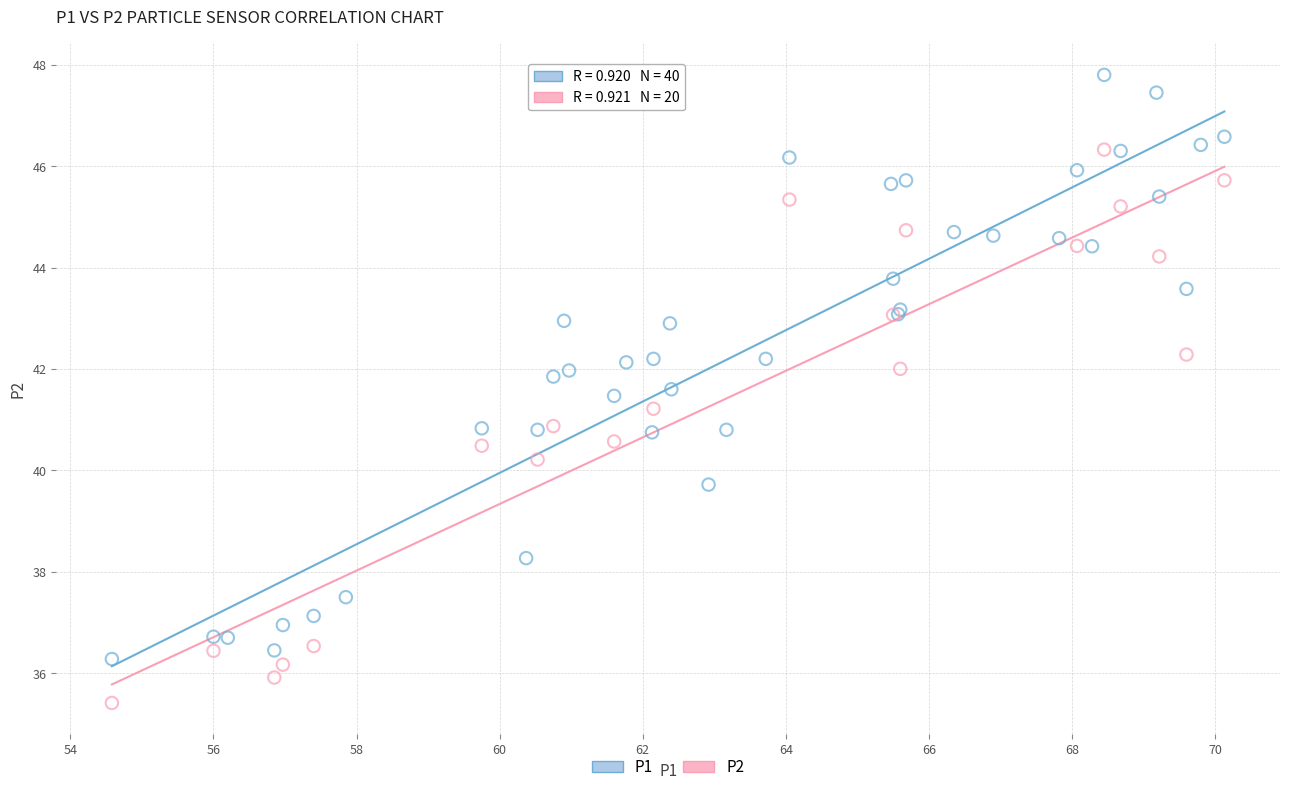

Which series reaches the maximum Y coordinate?

P1